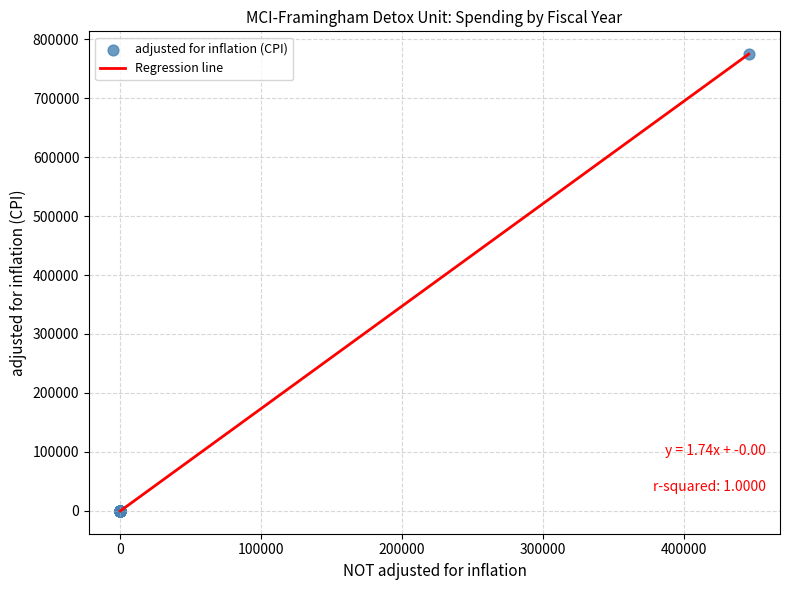

What is the greatest value displayed?

774483.0